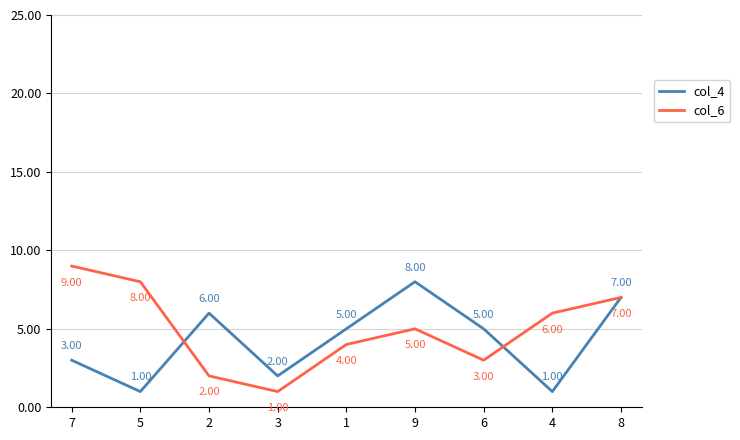

How many col_6 values are between 3 and 7?

5